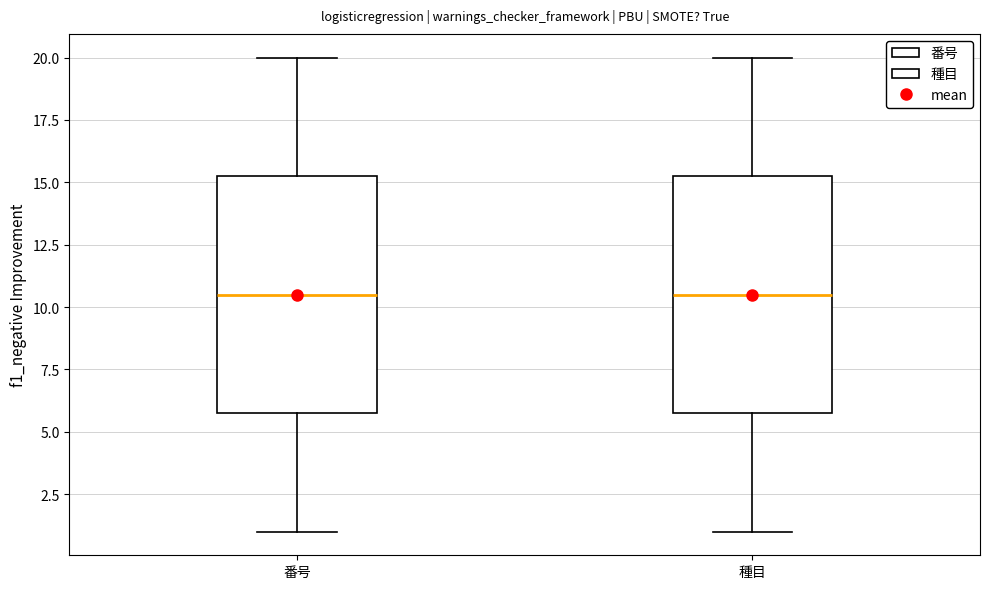

Where does the upper whisker of the box for 種目 end on the y-axis? The values are not printed on the chart, so give them approximately, as read against the axis.

20.0